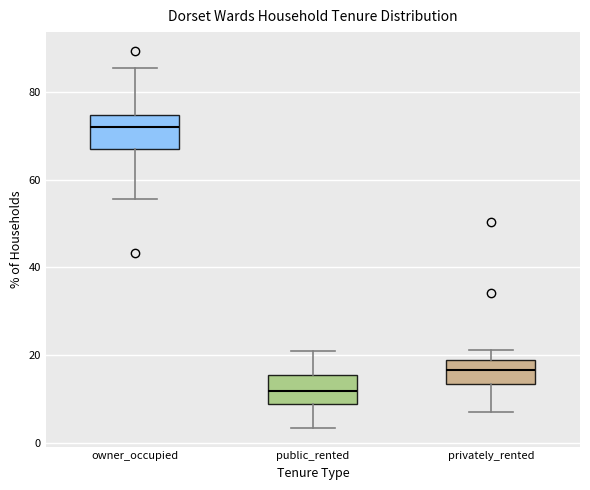

Reading left to right, transcribe this box plot: for each box, give where its median line is, the range the box spans, and where its two whiskers end, as read against the y-axis. The values are not printed on the chart, so give them approximately, as read against the axis.

owner_occupied: median 72, box 68 to 74, whiskers 56 to 86
public_rented: median 12, box 10 to 16, whiskers 4 to 20
privately_rented: median 16, box 14 to 20, whiskers 8 to 22